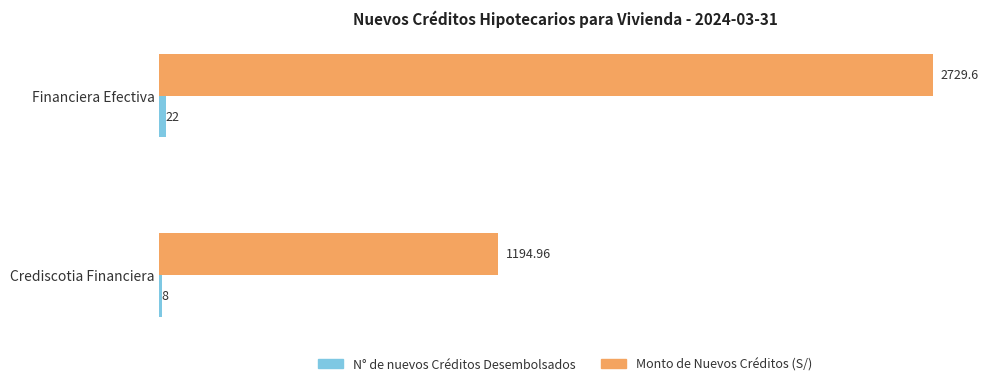

Which series has the largest total across all categories?

Monto de Nuevos Créditos (S/)